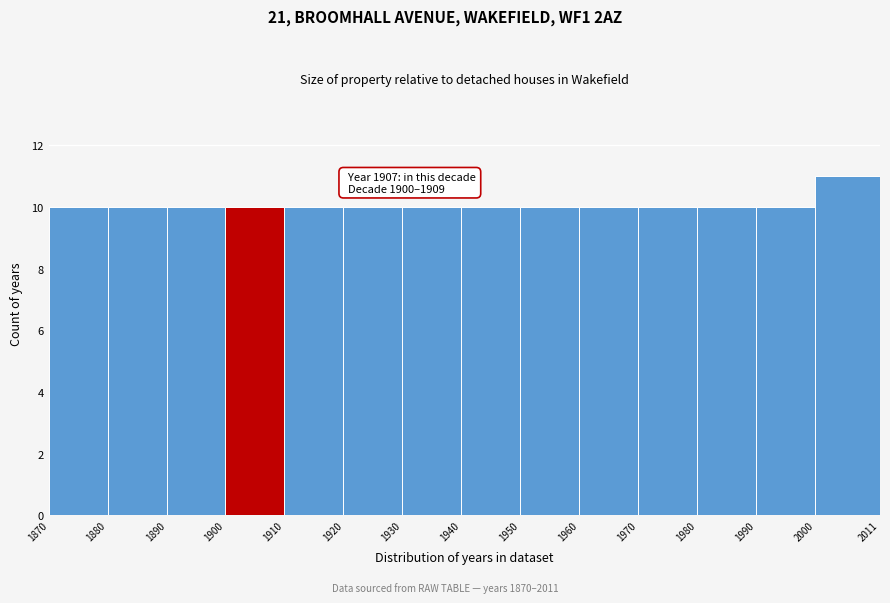

Over which range of the x-axis is the bar tallest?

2000 to 2011